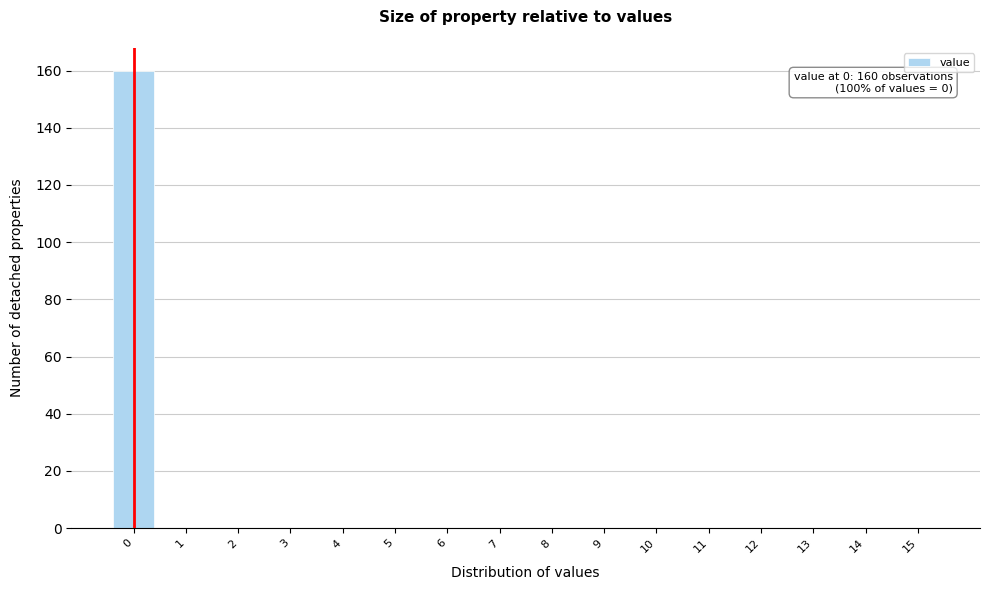

Over which range of the x-axis is the bar tallest?

-0.5 to 0.5